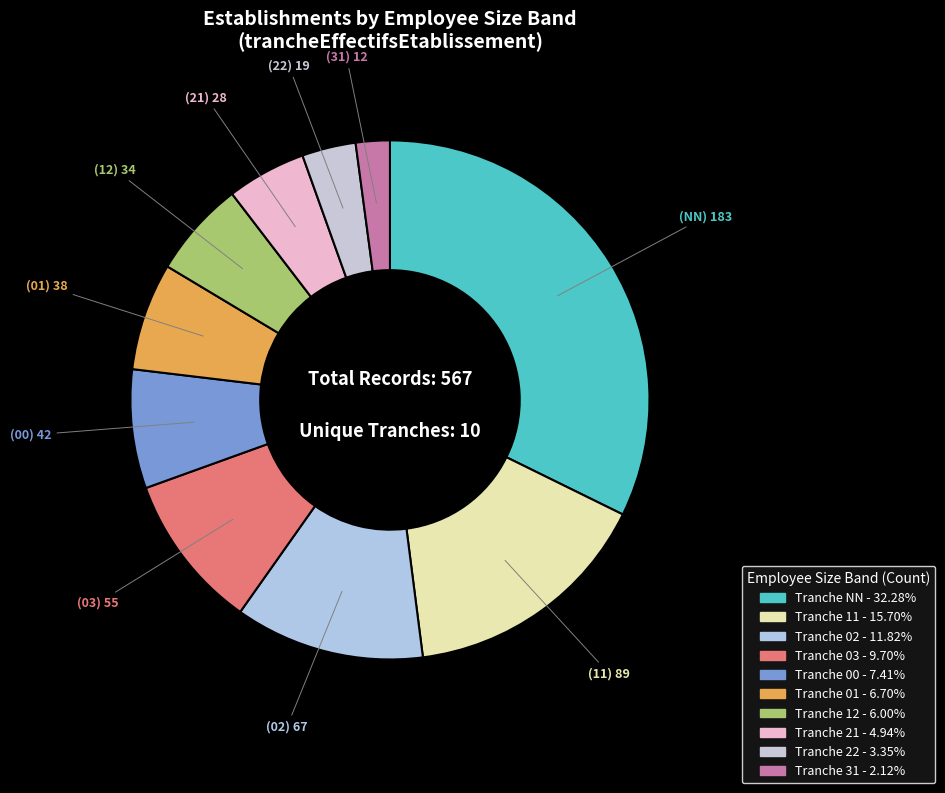

How many slices are in this pie chart?

10